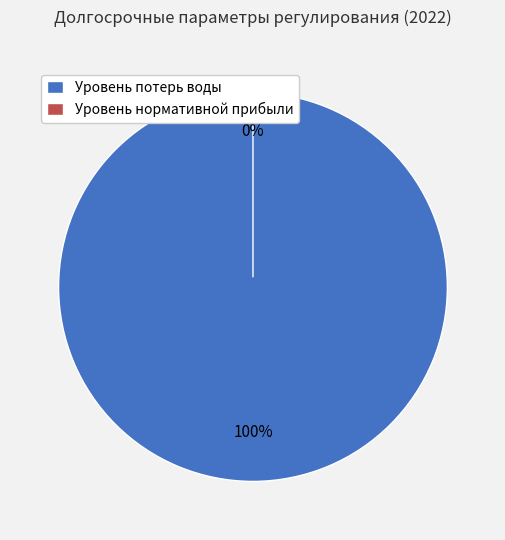

What is the smallest slice in the pie chart?

Уровень нормативной прибыли